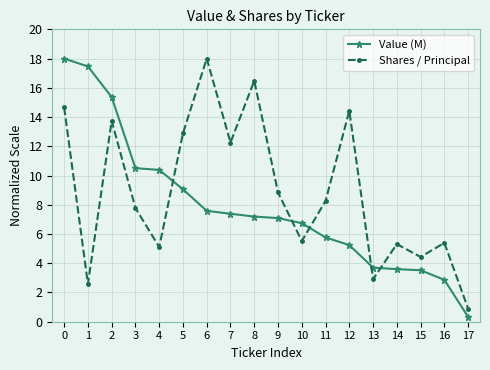

At which label does Shares / Principal reach its minimum?

17